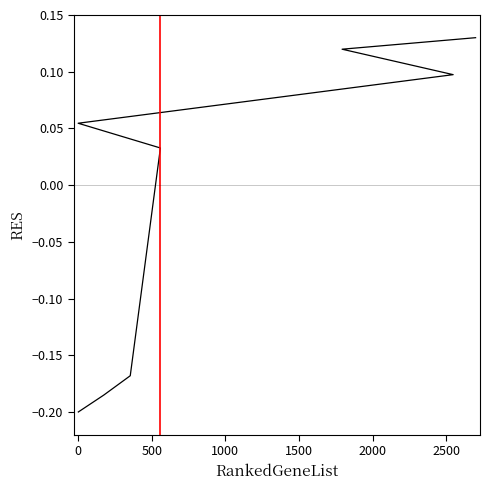

True or false: the data shows 0.0 at 0.

False